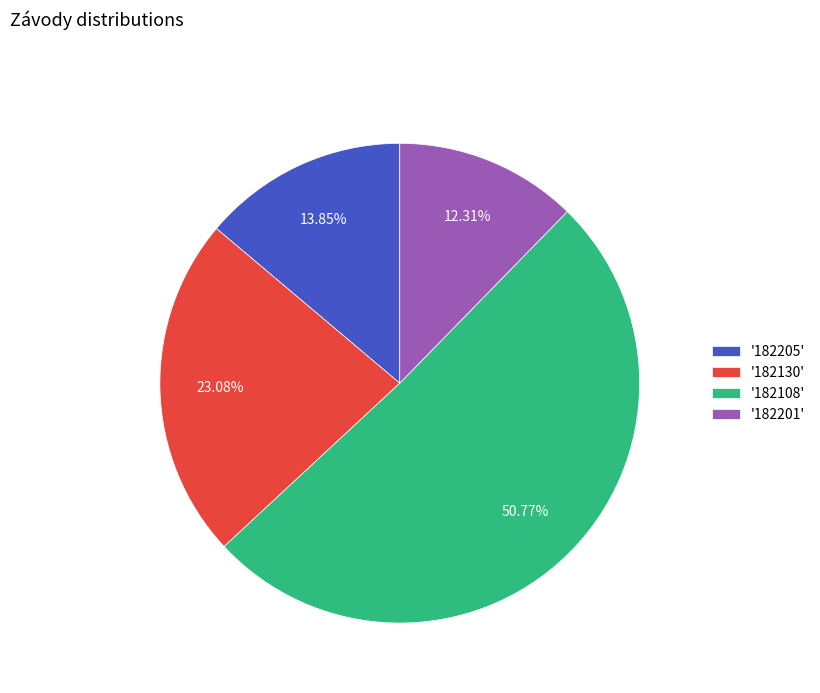

Rank the categories by value from lowest to highest.

'182201', '182205', '182130', '182108'